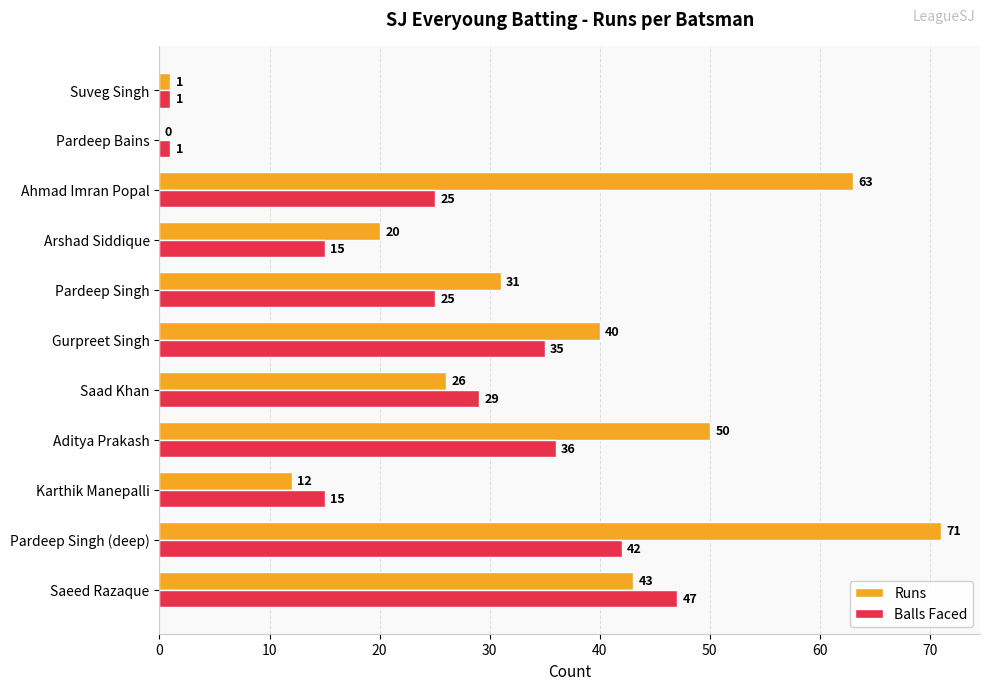

Is it true that Runs equals 43 at Saeed Razaque?

True